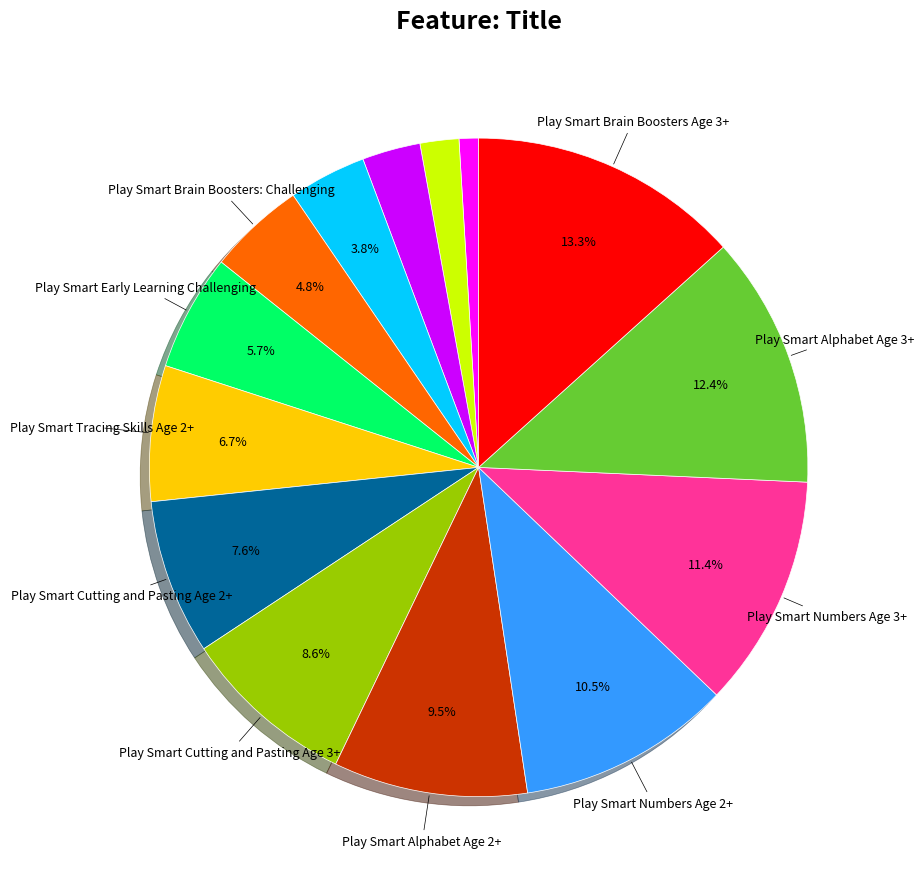

Does any single category account for the majority?

No